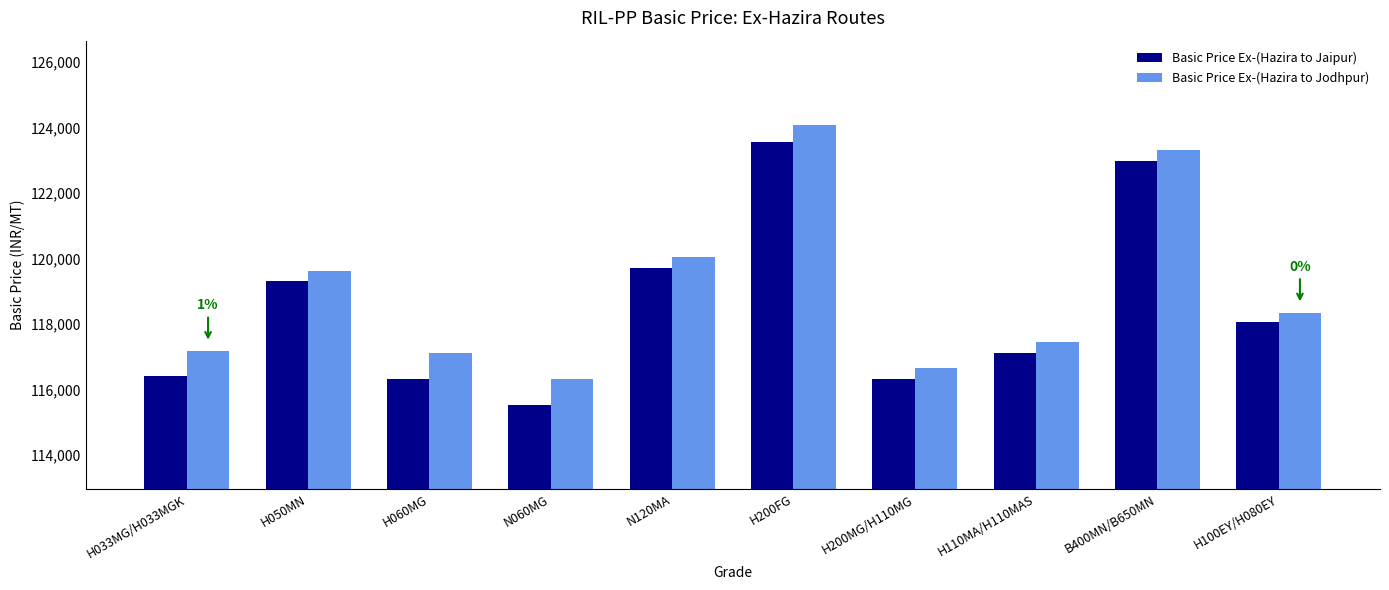

What is the value of the Basic Price Ex-(Hazira to Jodhpur) bar at the 6th from the left?

124083